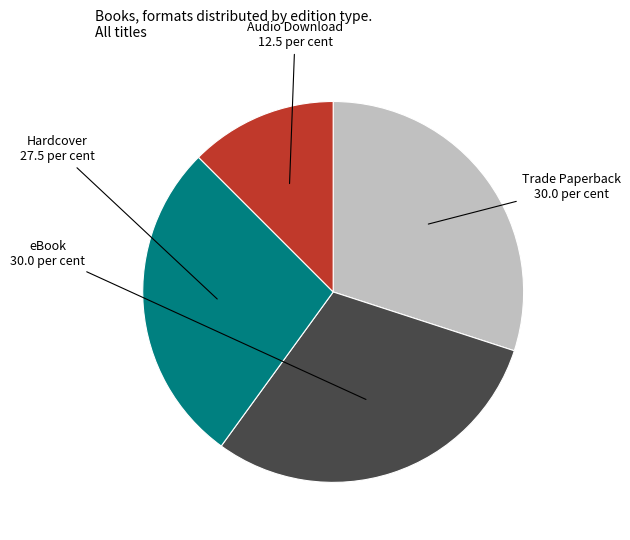

Is there a majority slice in this chart?

No